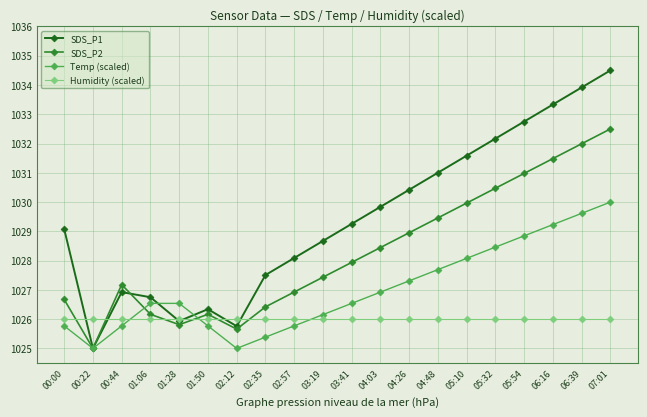

What is the average value of the Temp (scaled) series?

1027.0